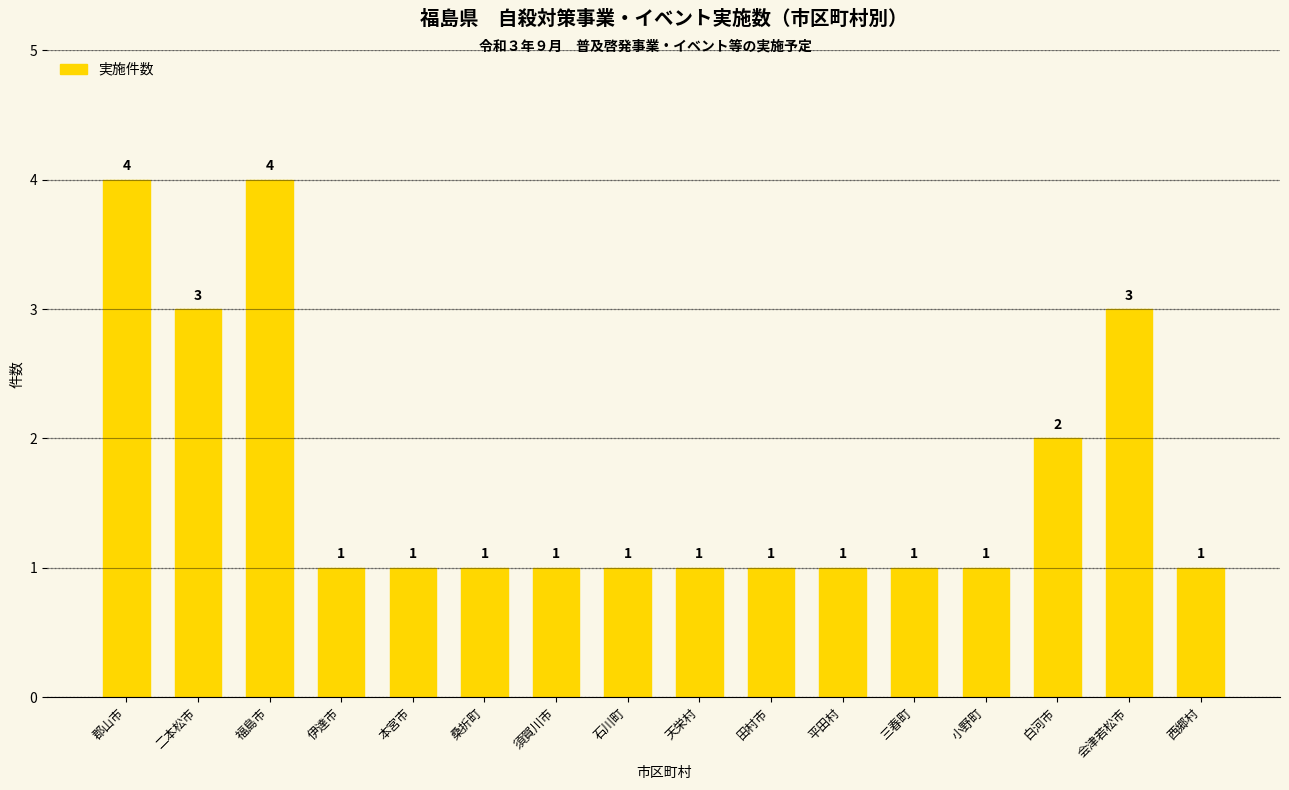

What is the greatest value displayed?

4